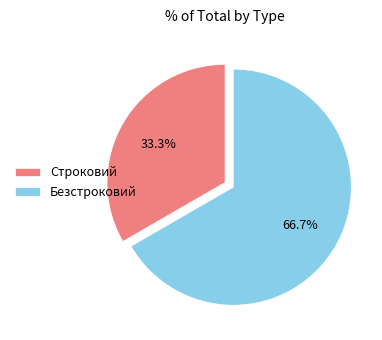

How many segments does this pie chart have?

2